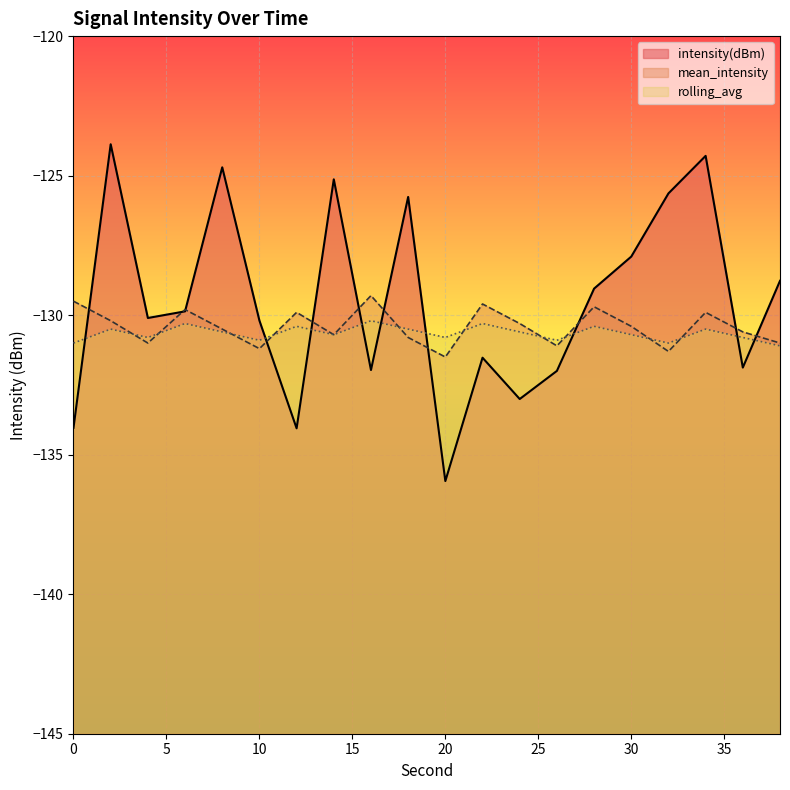

What is the sum of the mean_intensity values at 20 and 2?

-261.7